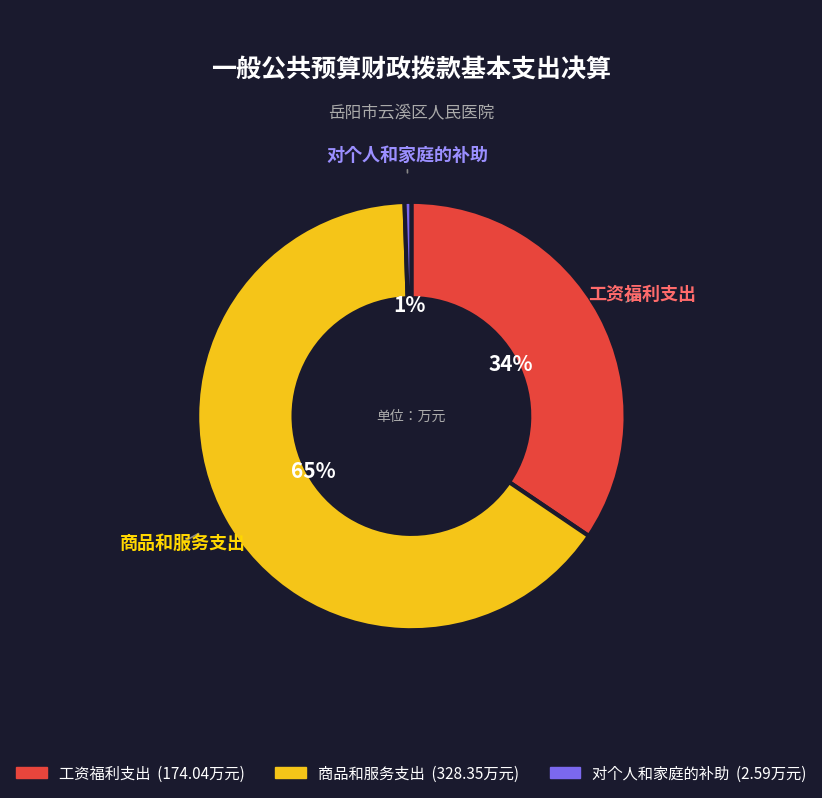

Combined, do 商品和服务支出 and 工资福利支出 account for over 50%?

Yes